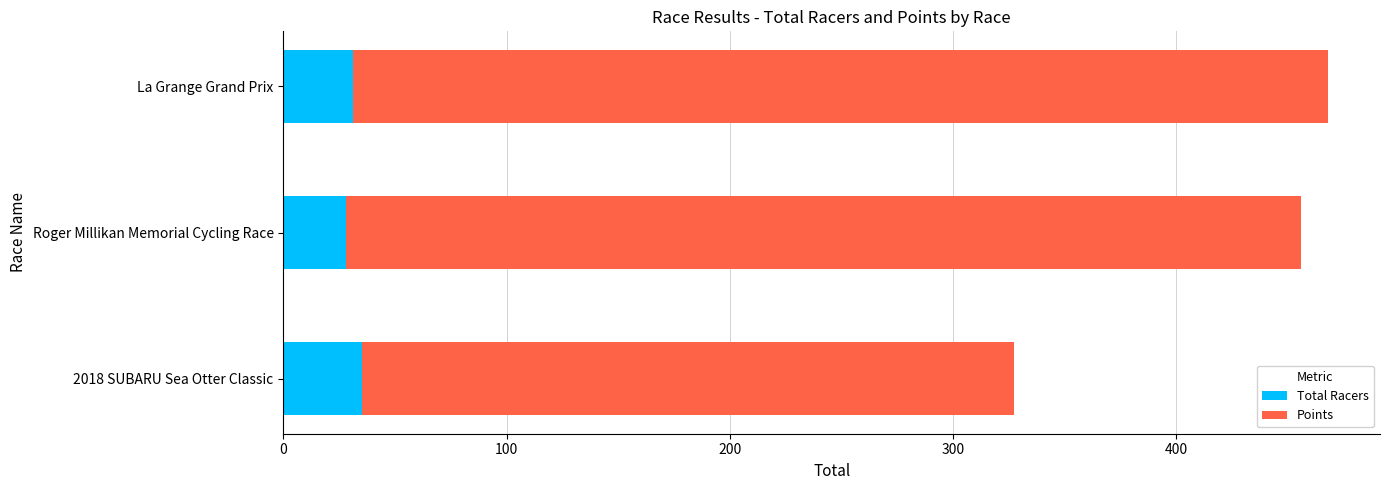

How many data points in Total Racers are less than 31?

1